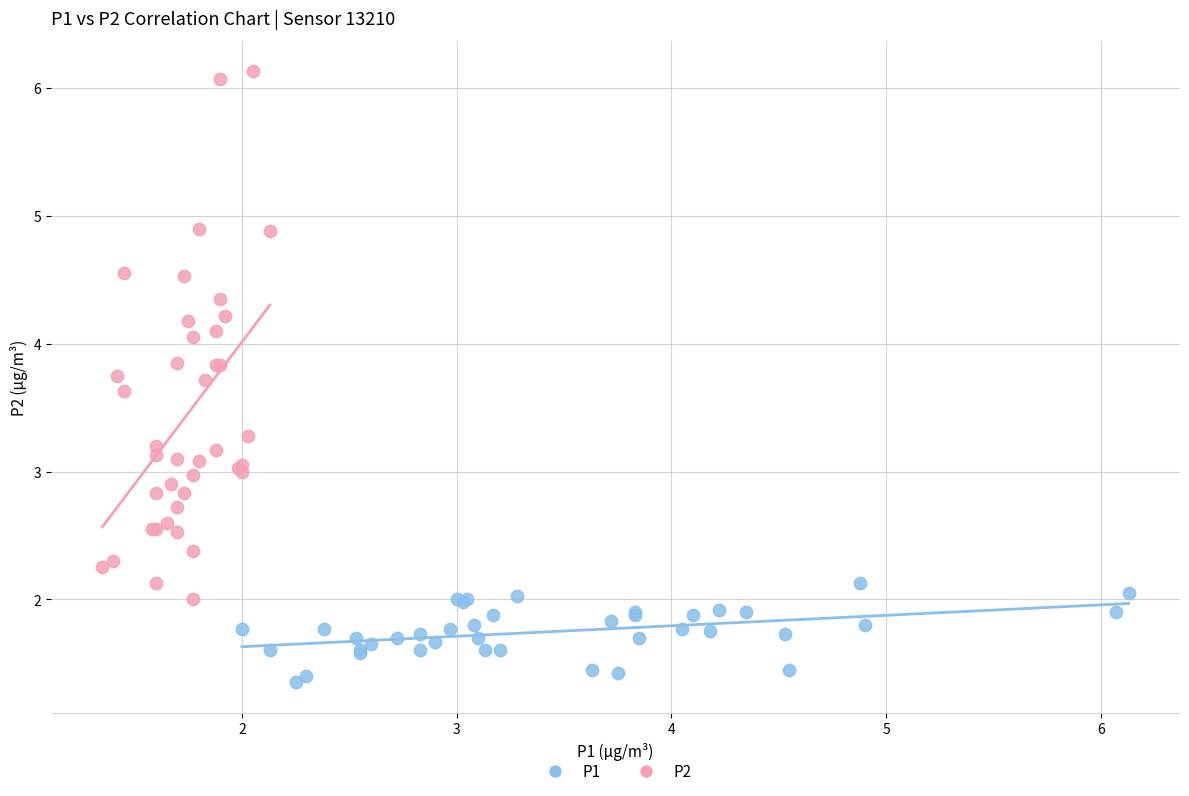

Which series contains the highest Y value?

P2